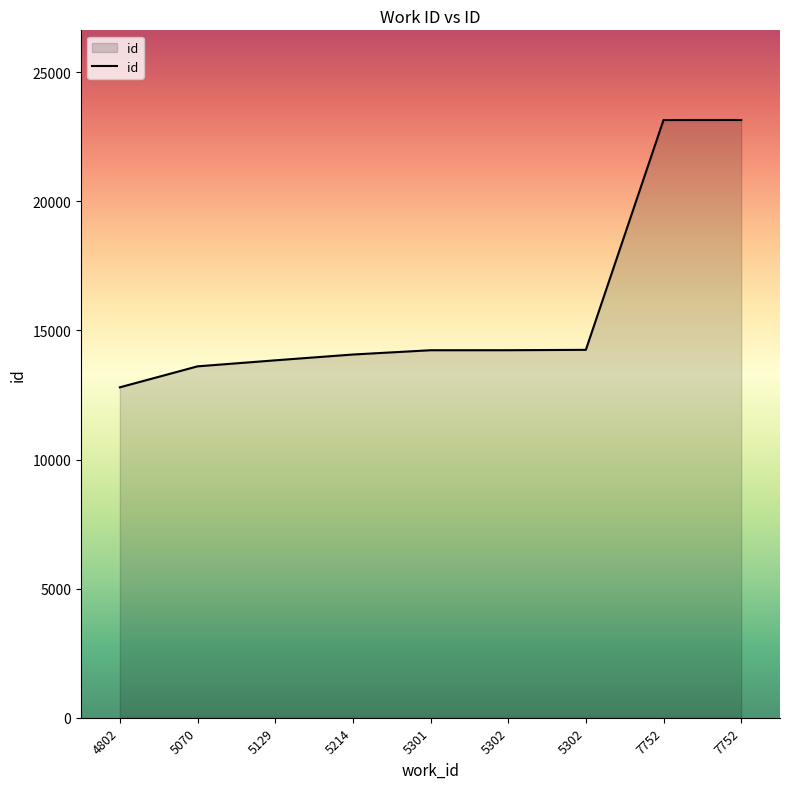

What is the difference between the second highest and minimum values?

10352